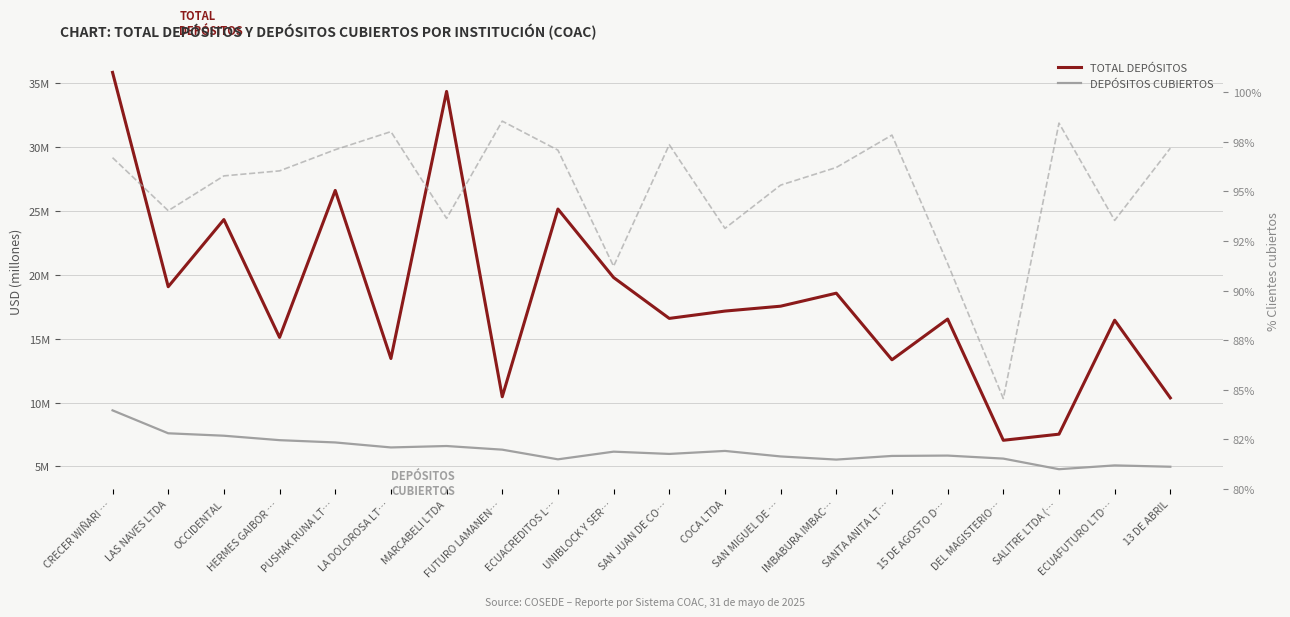

True or false: TOTAL DEPÓSITOS and DEPÓSITOS CUBIERTOS intersect in this chart.

False